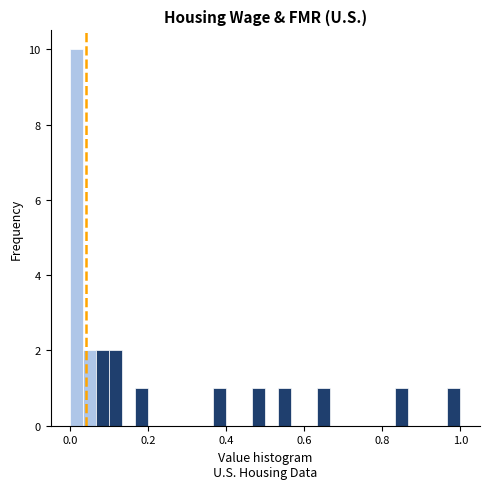

Read against the x-axis, roughly where is the centre of the tallest bar?

0.02